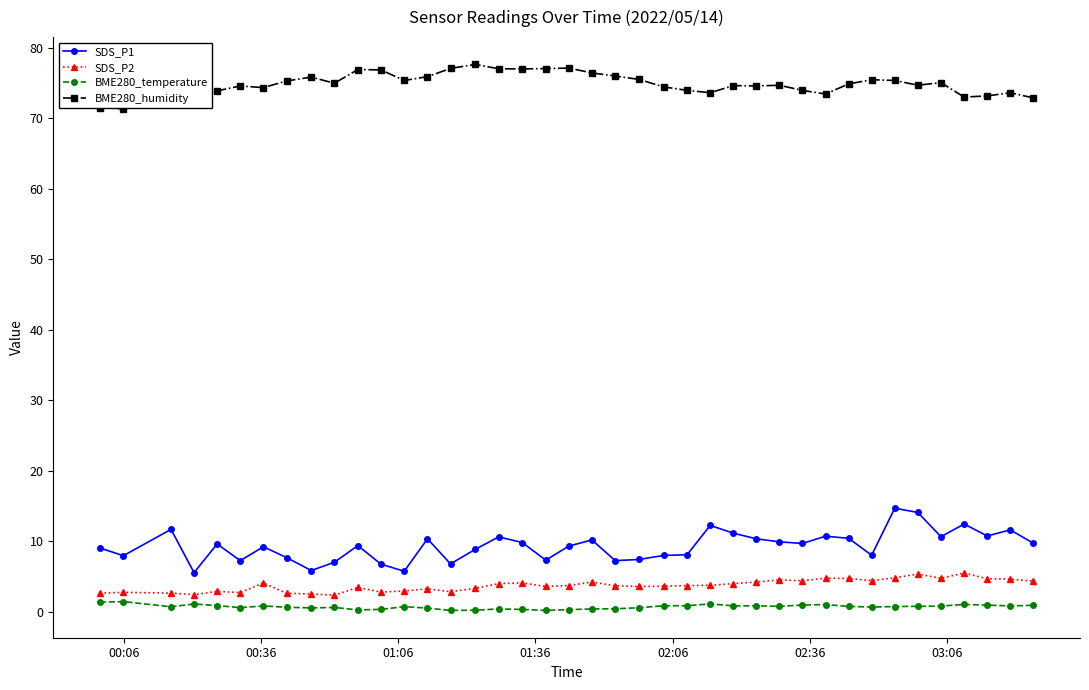

What is the lowest value of the BME280_temperature series?

0.2